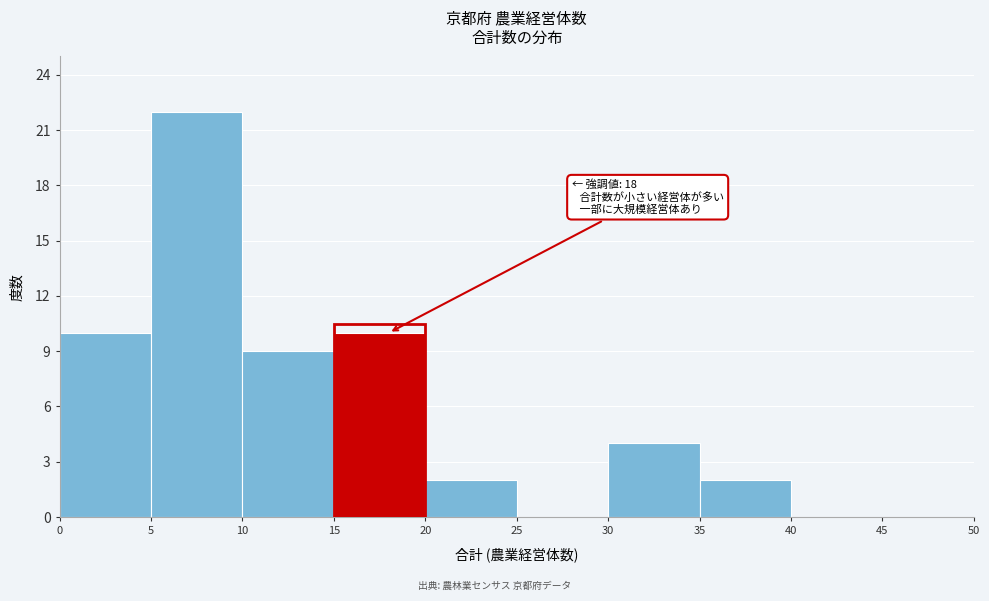

Over which range of the x-axis is the bar tallest?

5 to 10